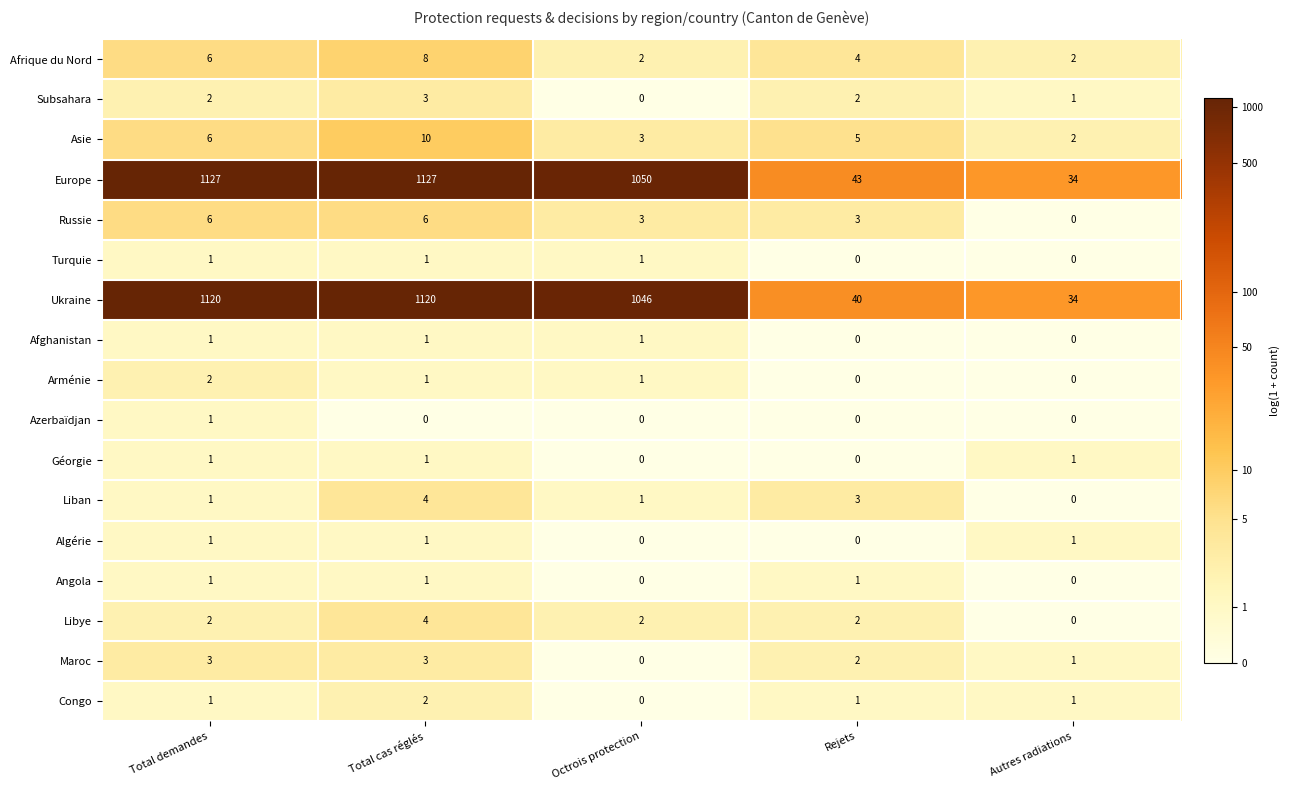

Which series has the widest spread of values?

Europe